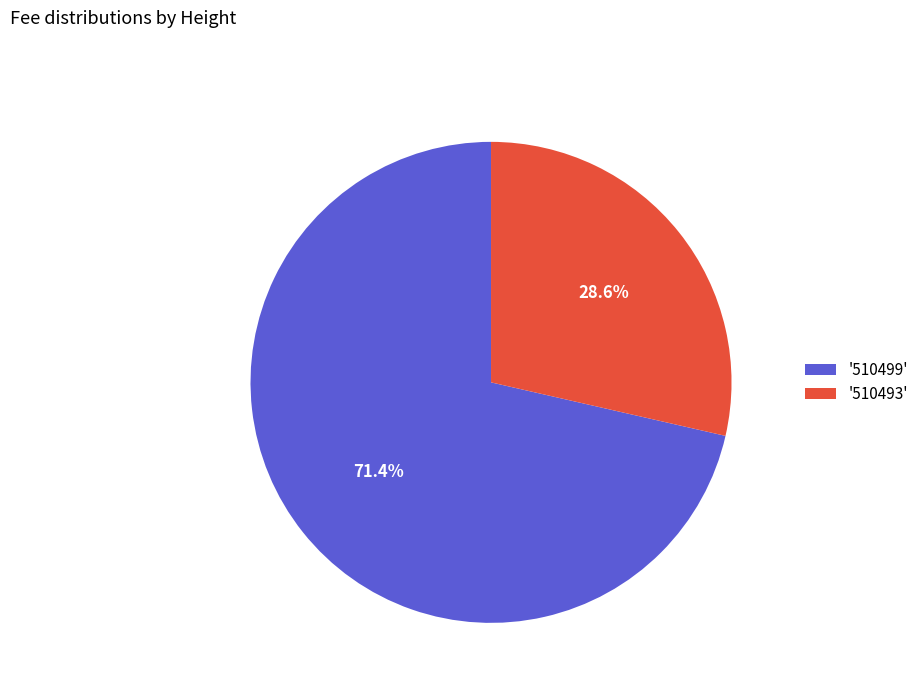

What percentage is NOT represented by '510493'?

71.4%